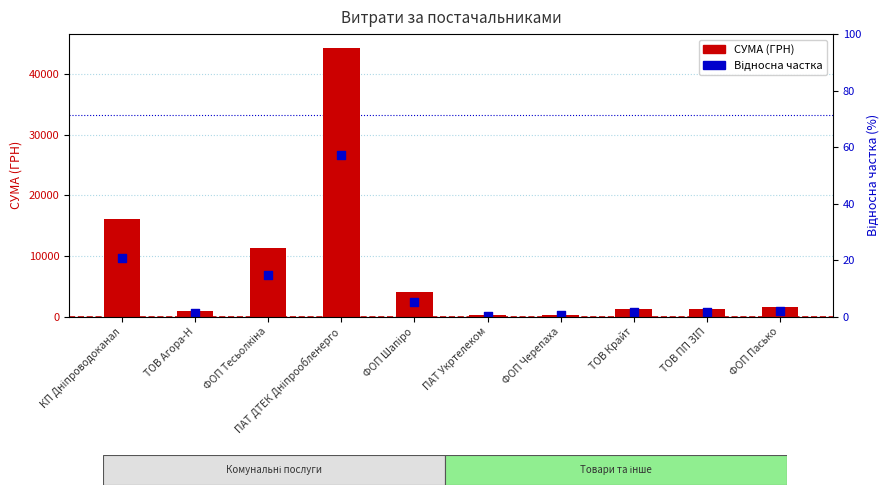

What are all the series names shown in the legend?

СУМА (ГРН), Відносна частка